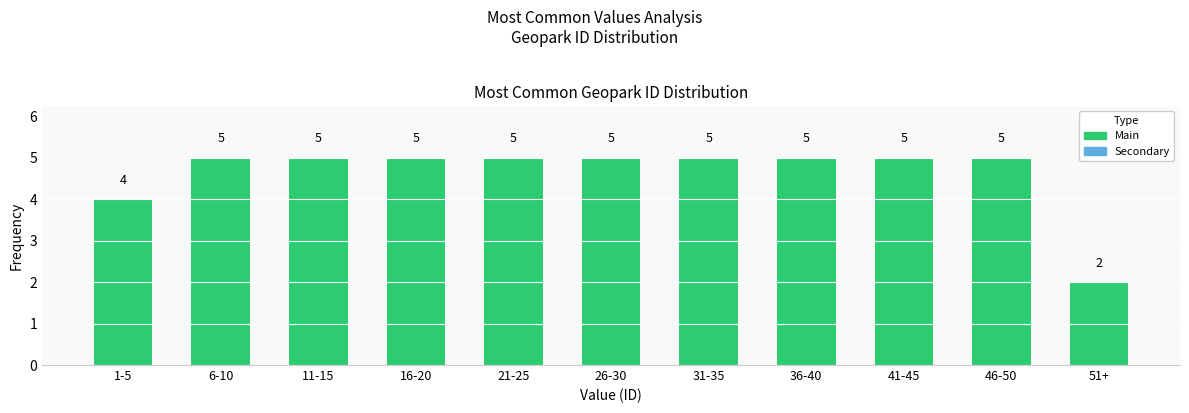

Reading right to left, what are all the values shown in this chart?

51+=2	46-50=5	41-45=5	36-40=5	31-35=5	26-30=5	21-25=5	16-20=5	11-15=5	6-10=5	1-5=4